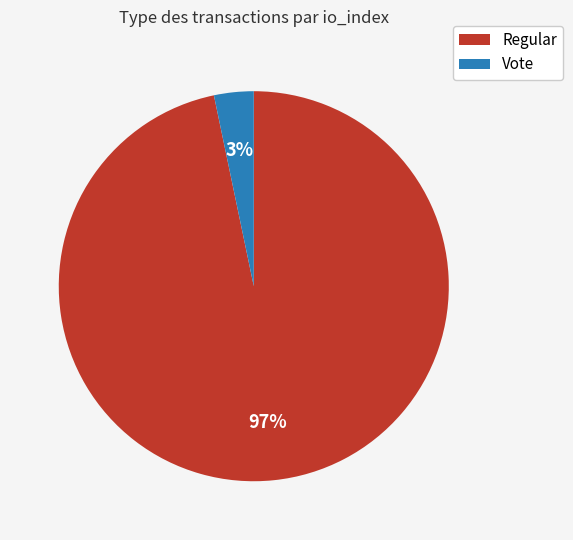

Which category has the biggest portion of the pie?

Regular